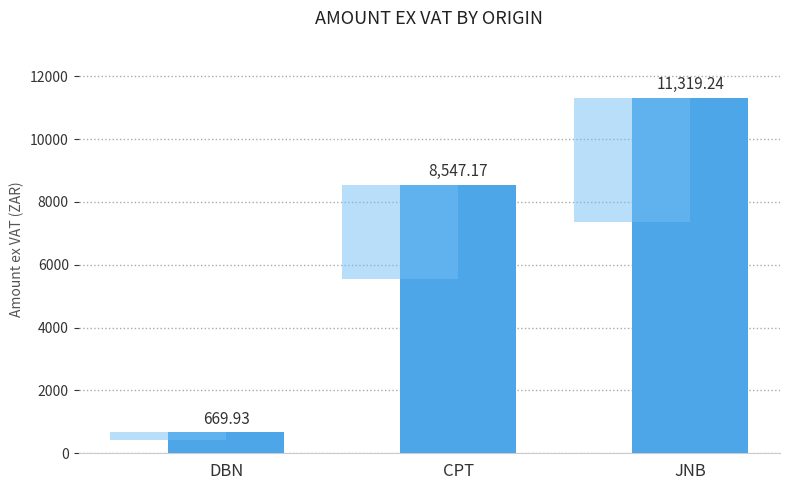

List the labels in order of value, smallest first.

DBN, CPT, JNB